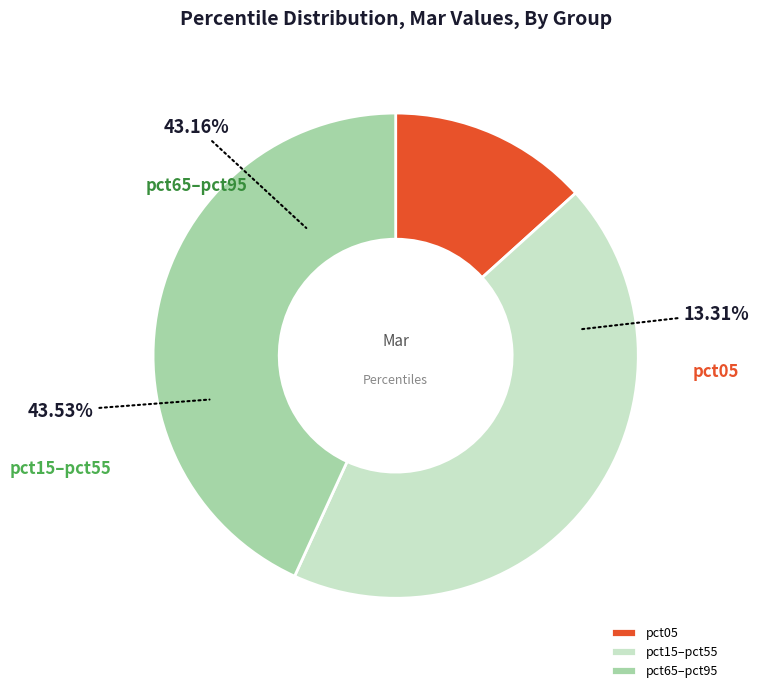

True or false: pct15 accounts for 15% of the total.

False